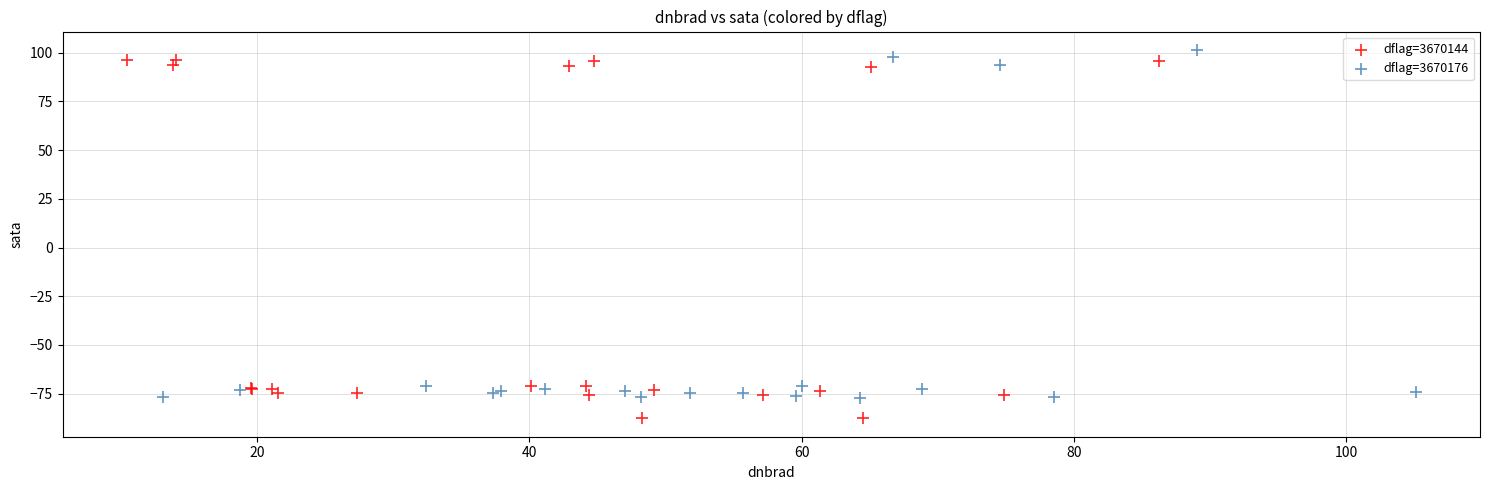

Which series has the largest Y range (max minus min)?

dflag=3670144